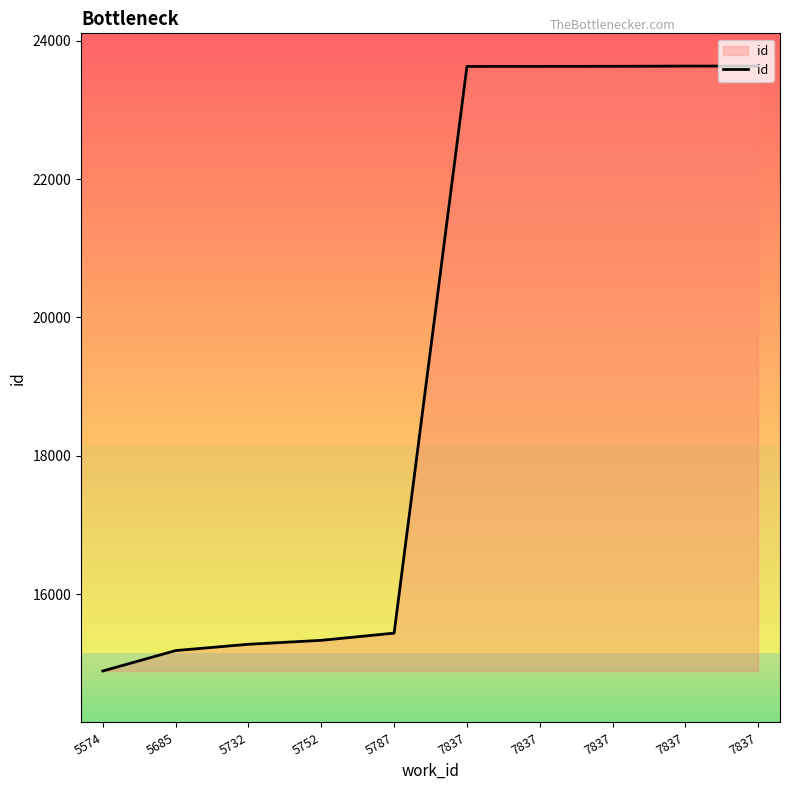

What is the difference between the maximum and minimum values?

8746